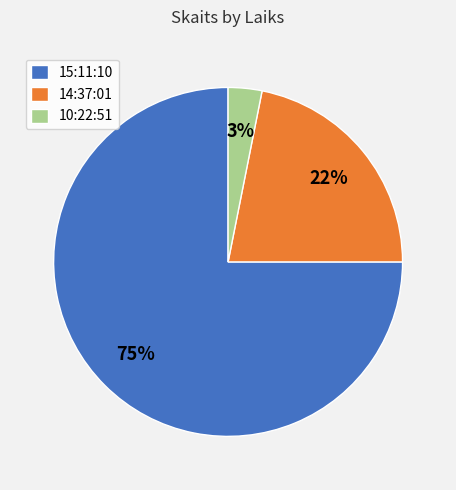

True or false: 14:37:01 accounts for 28% of the total.

False